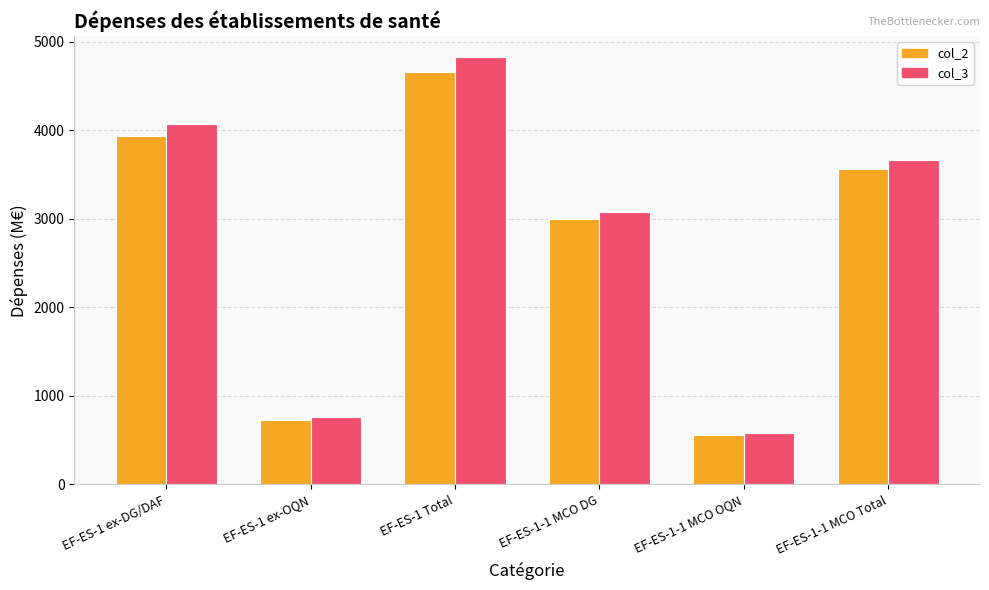

Are the bars grouped side by side (vs. stacked)?

Yes